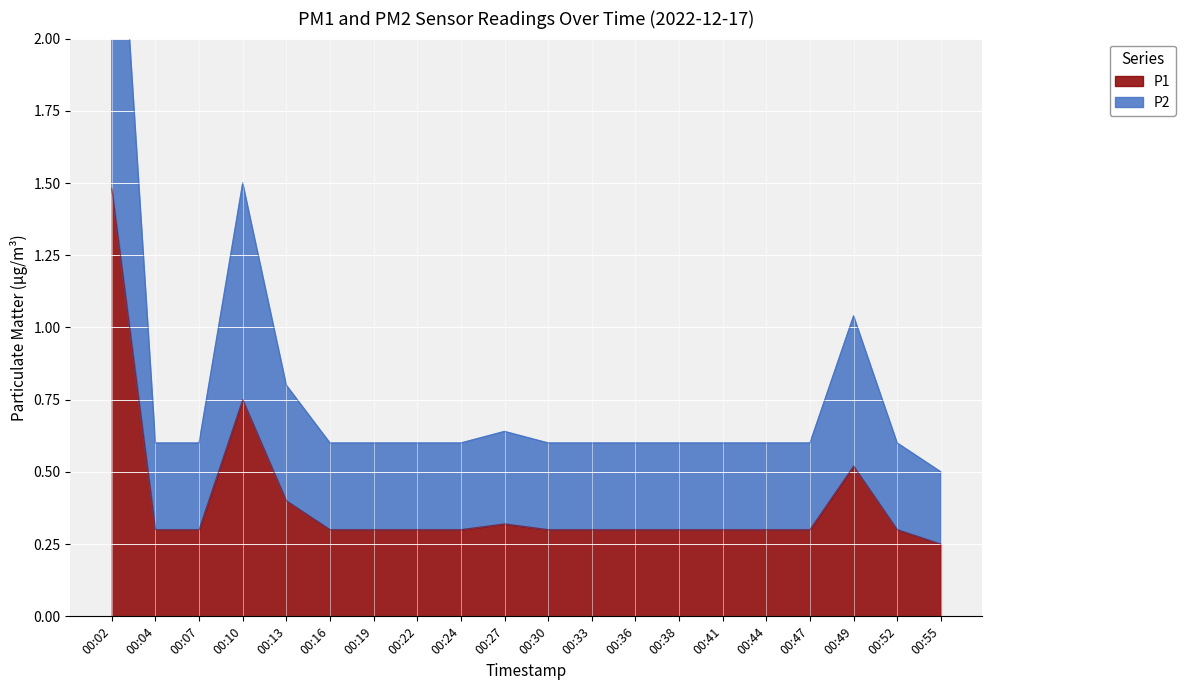

The P1 series shows 0.2 at 00:55. True or false?

True